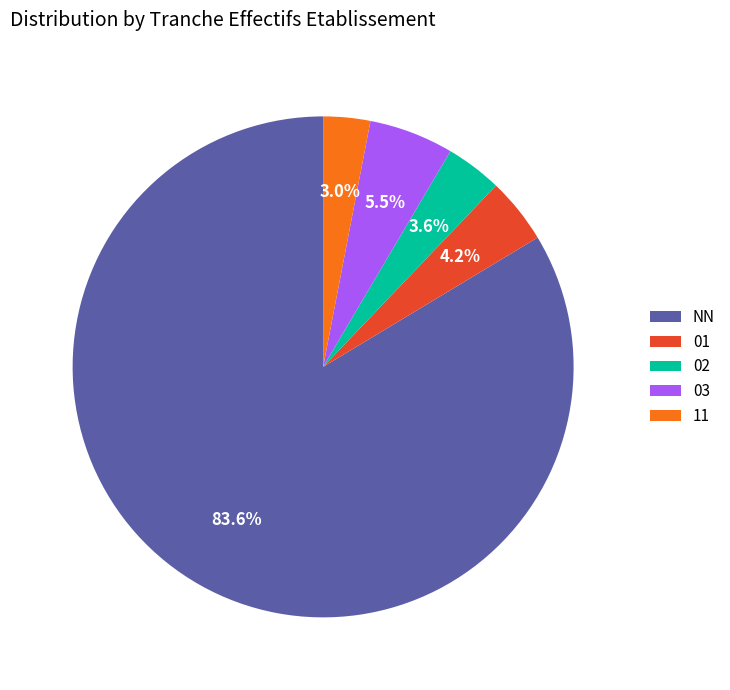

Do 11 and 01 together represent more than half of the pie?

No